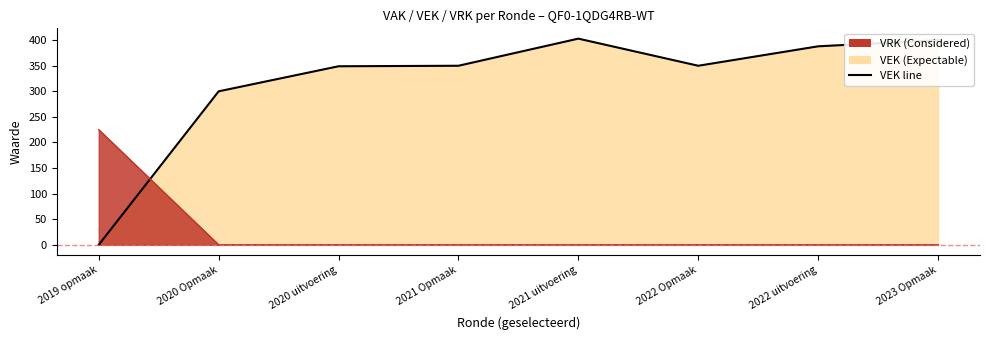

How many times do VRK and VEK cross each other?

1